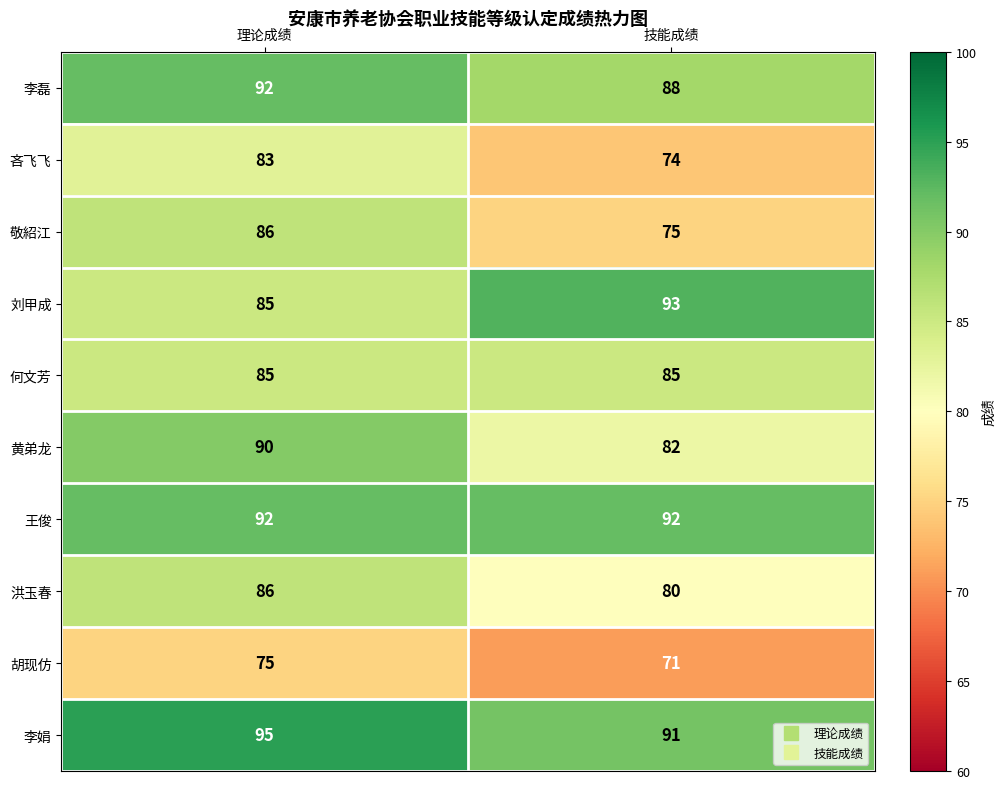

What is the sum of the 敬紹江 values at 技能成绩 and 理论成绩?

161